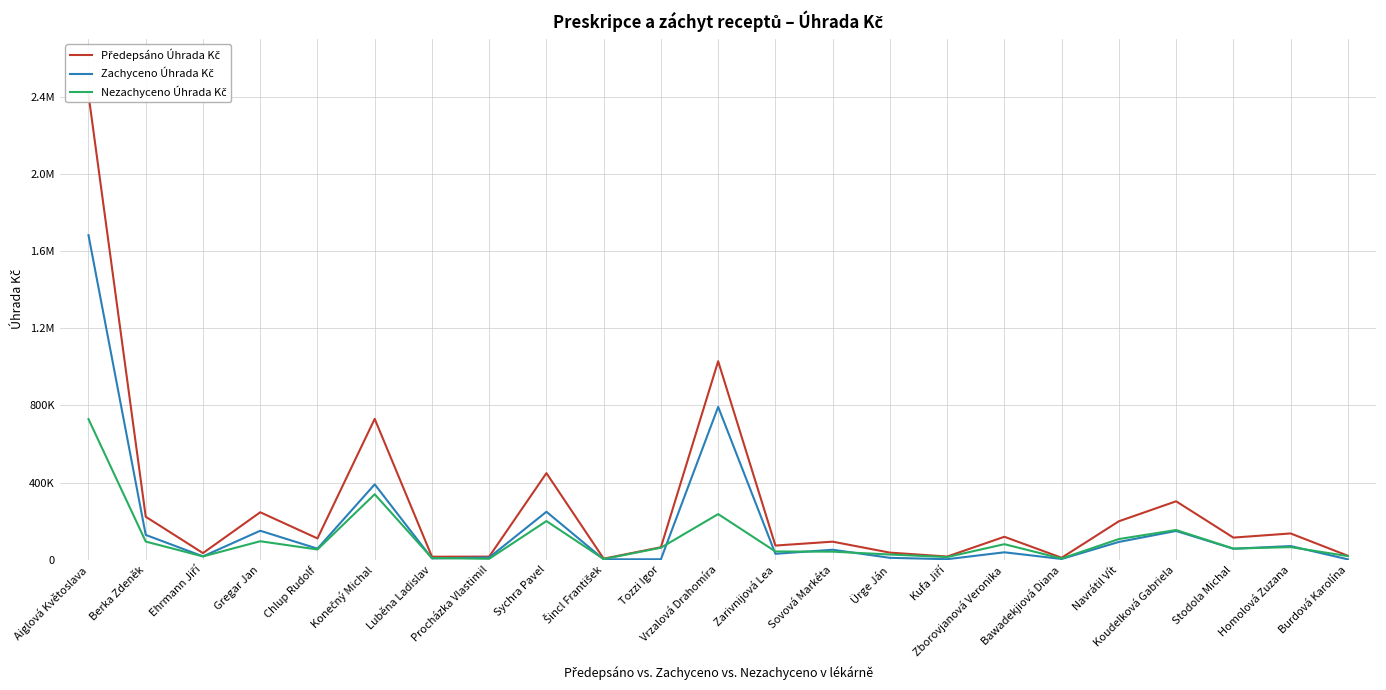

Where is the first local minimum for Předepsáno Úhrada Kč?

Ehrmann Jiří